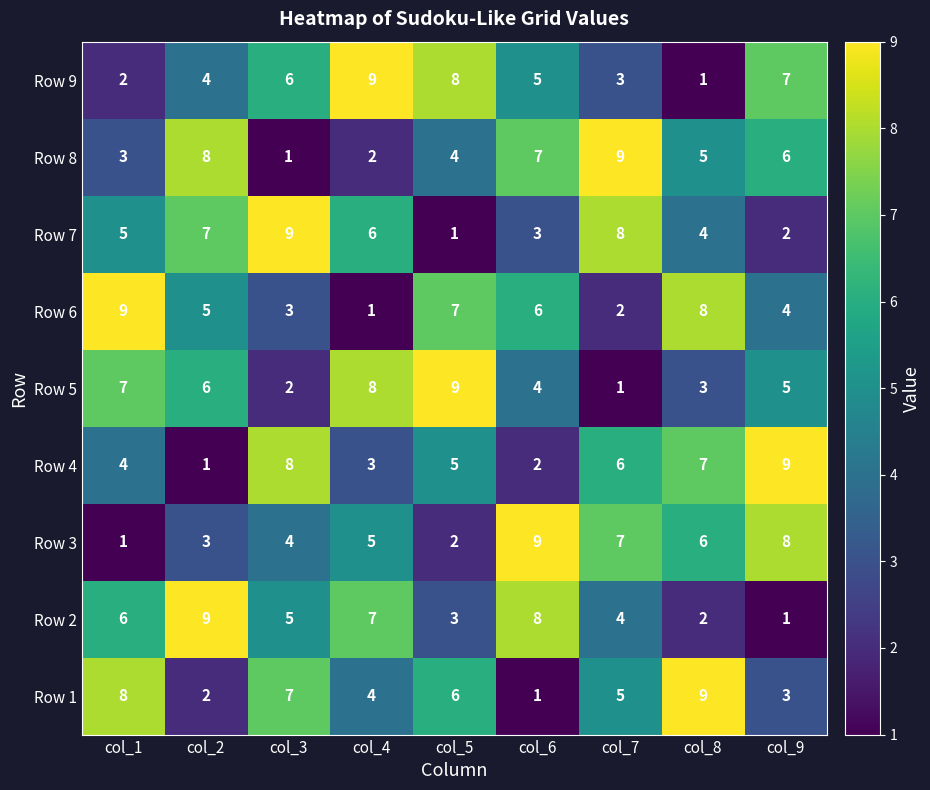

List the labels in order of Row 8 value, largest first.

col_7, col_2, col_6, col_9, col_8, col_5, col_1, col_4, col_3